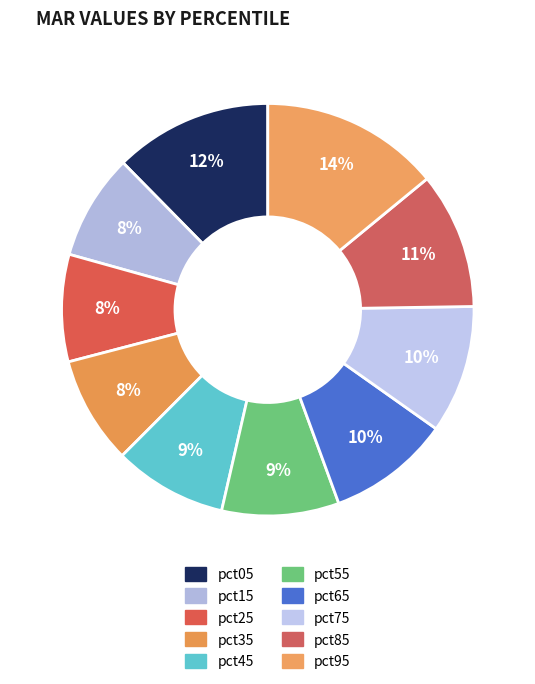

To the nearest percent, what is the combined percentage of pct95 and pct55?

23%